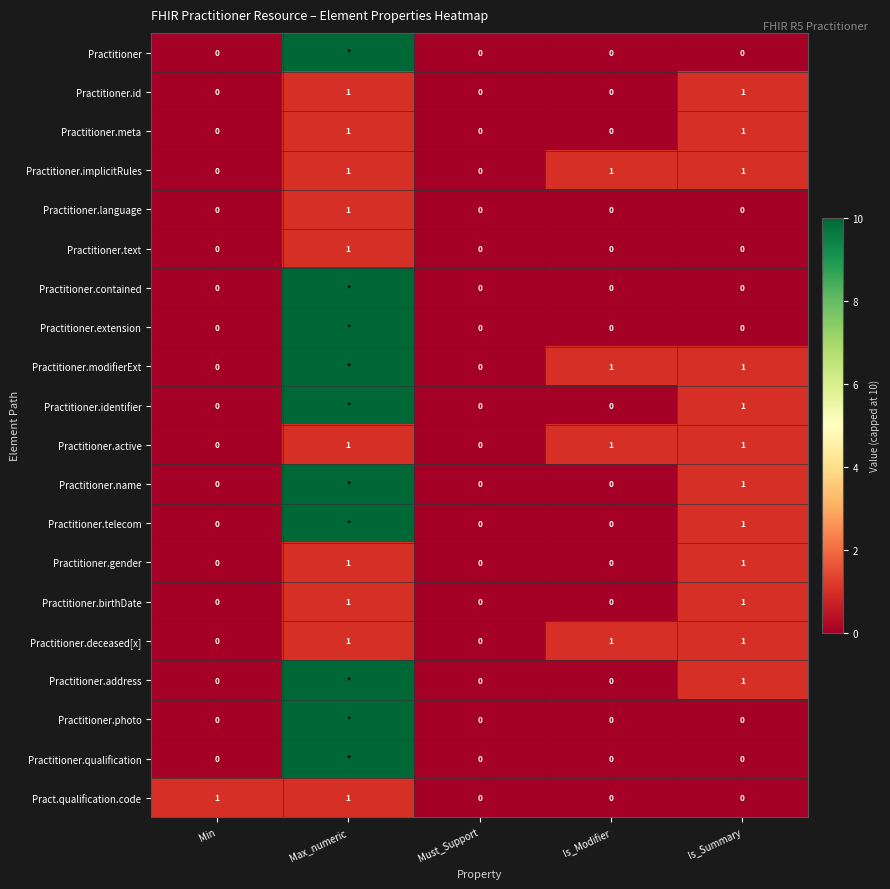

What is the greatest value displayed?

10